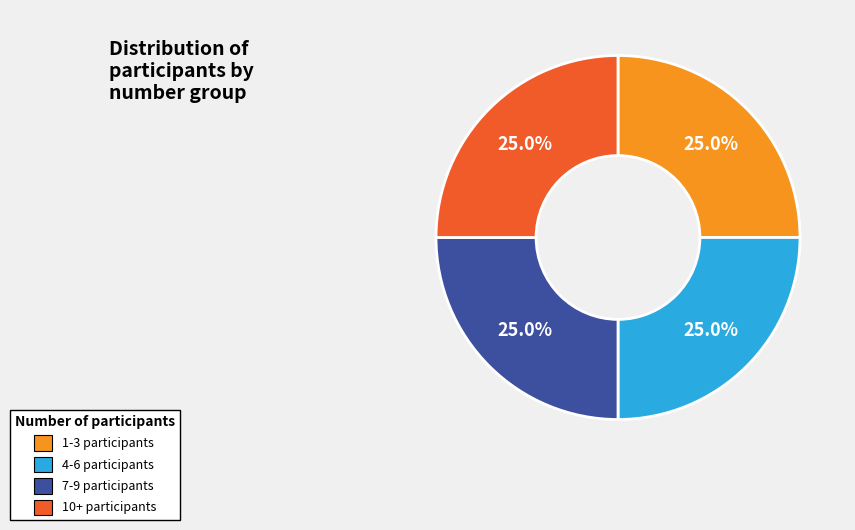

Is there a majority slice in this chart?

No